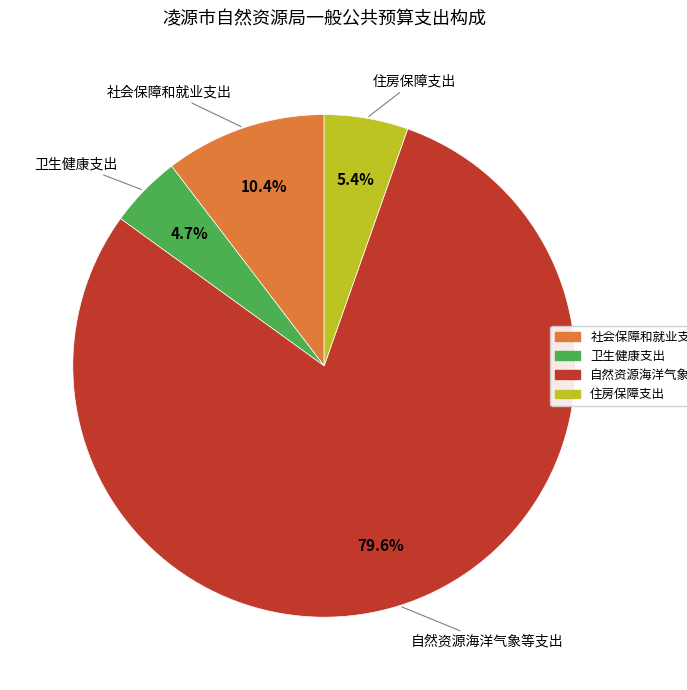

Which category has the biggest portion of the pie?

自然资源海洋气象等支出